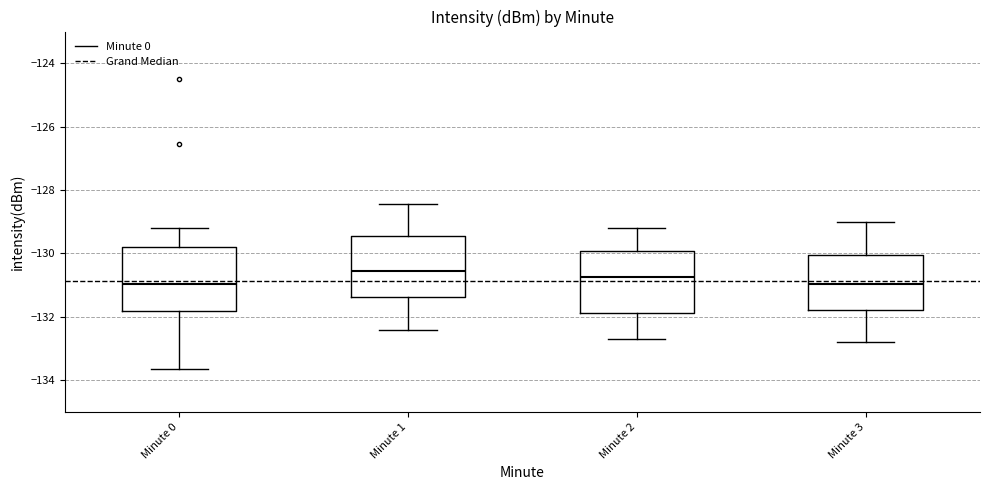

Where does the median line of the box for Minute 0 sit on the y-axis? The values are not printed on the chart, so give them approximately, as read against the axis.

-131.0